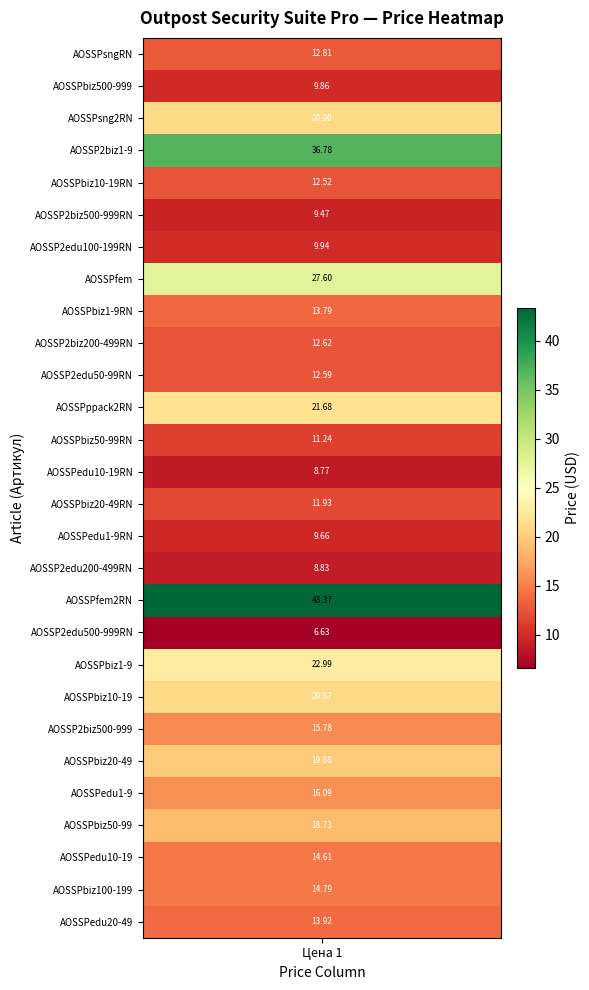

Where is the data nearest to the value 24?

19